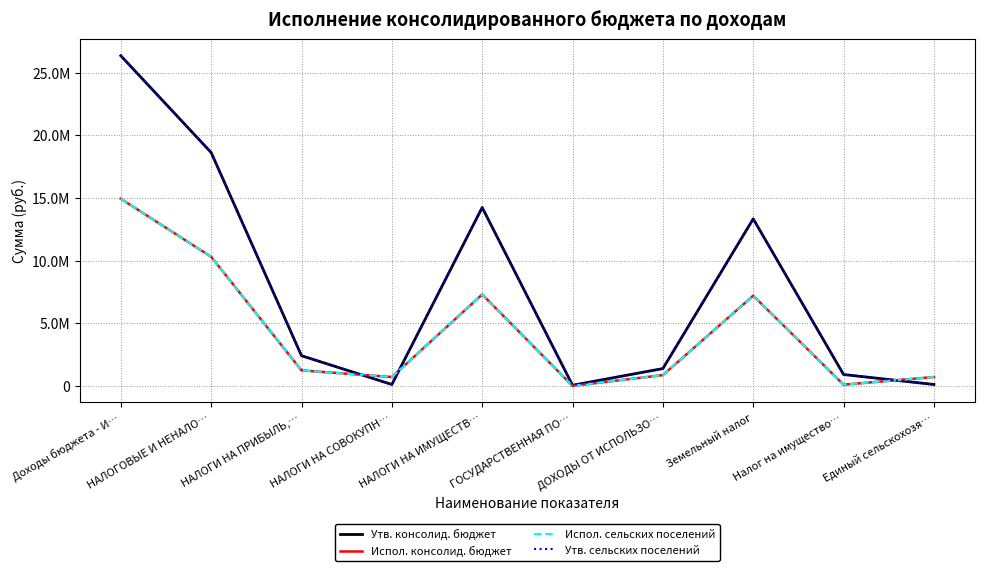

What is the label of the 1st point from the right?

Единый сельскохозя…